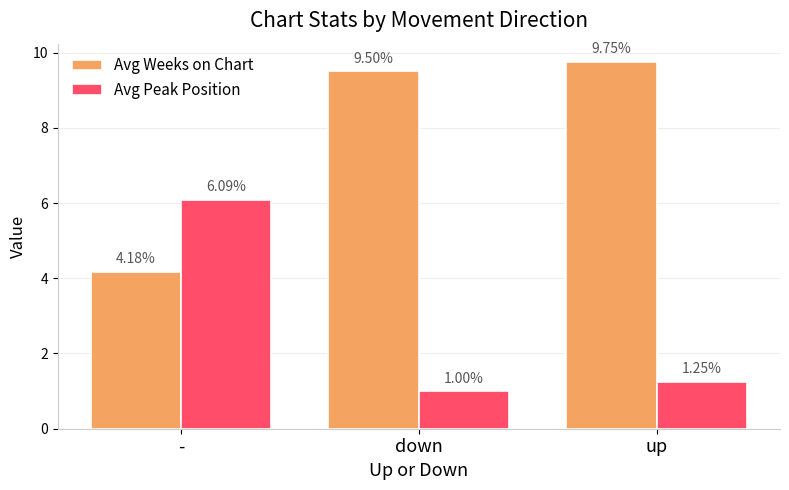

Which series has the largest total across all categories?

Avg Weeks on Chart